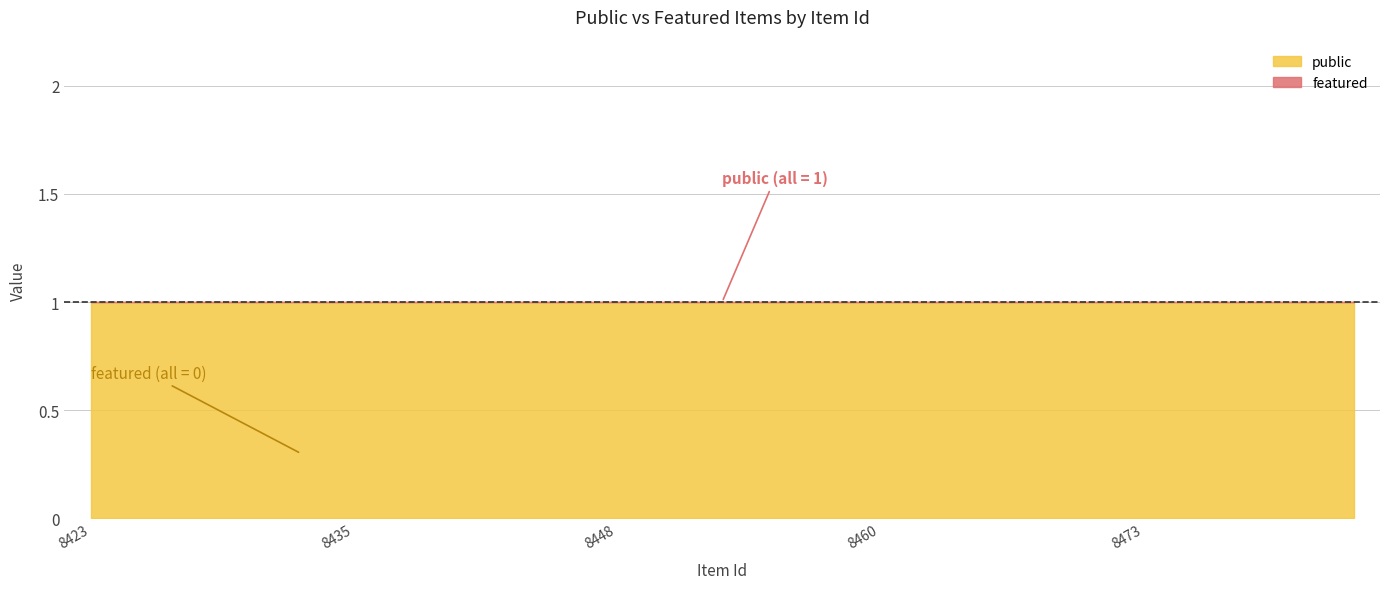

Which category has the lowest value in the public series?

8423